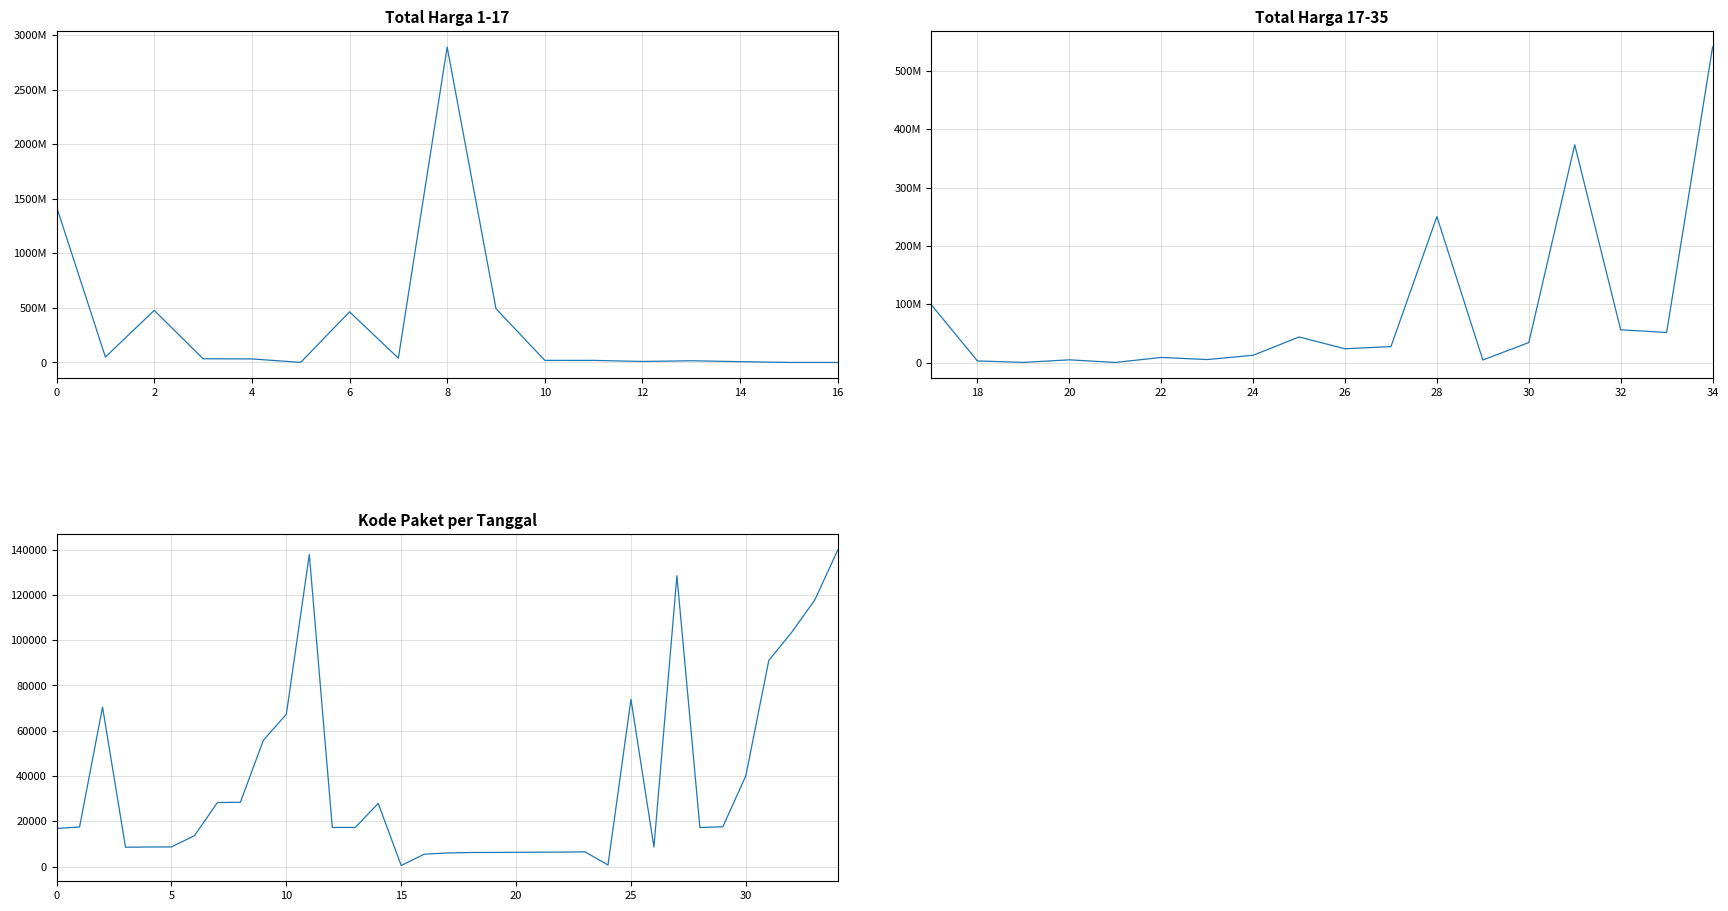

What is the value of the 12th point from the left?

137876